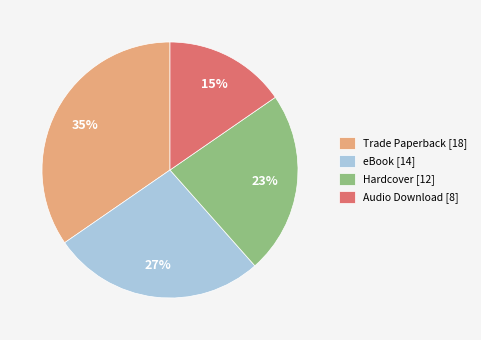

How many segments does this pie chart have?

4